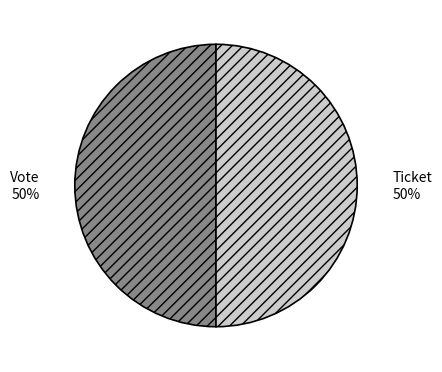

To the nearest percent, what is the average slice percentage?

50%